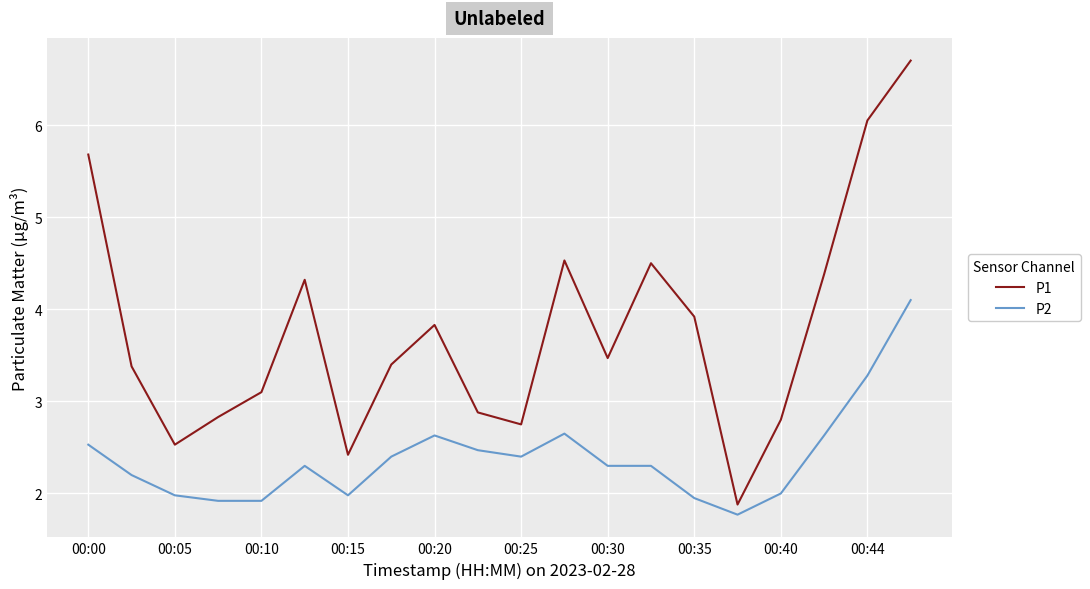

Which series has the largest total across all categories?

P1